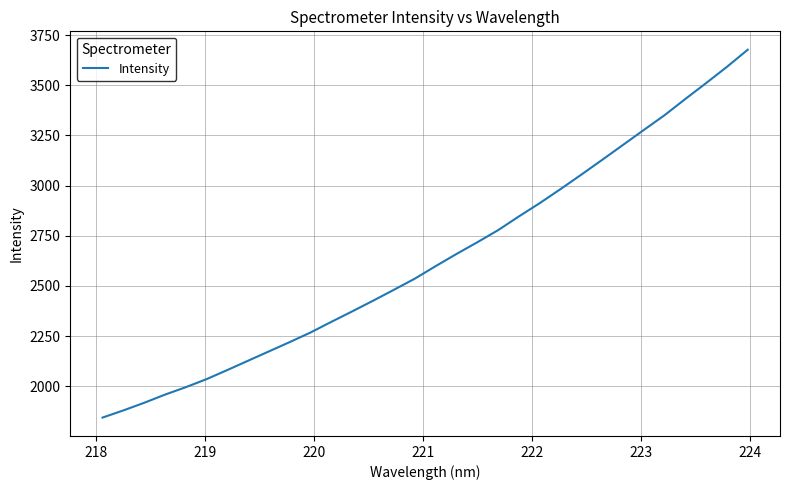

How many lines are shown in the chart?

1